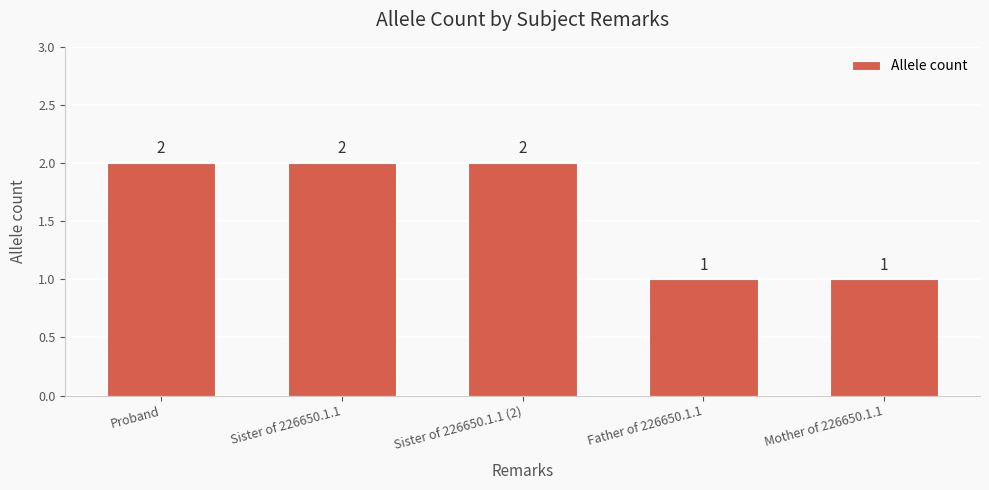

The chart shows a value of 2 at Mother of 226650.1.1. True or false?

False